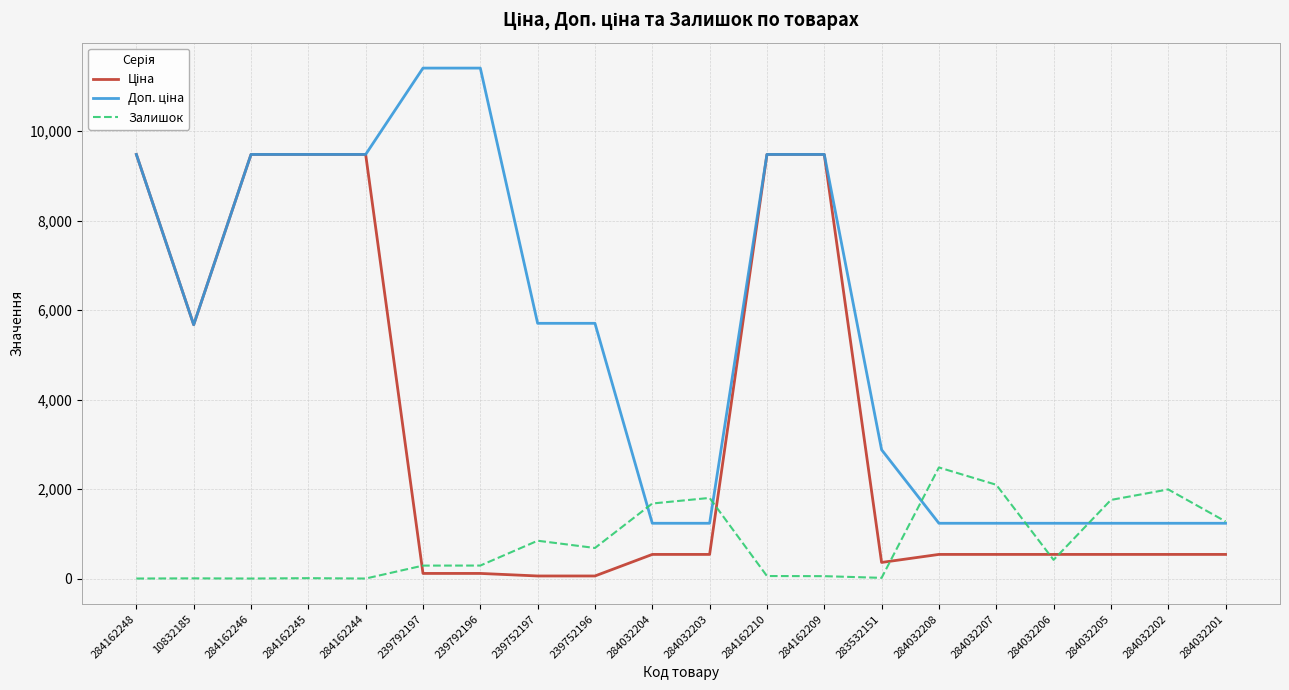

What is the spread (max minus min) of values at 284032206?

818.4